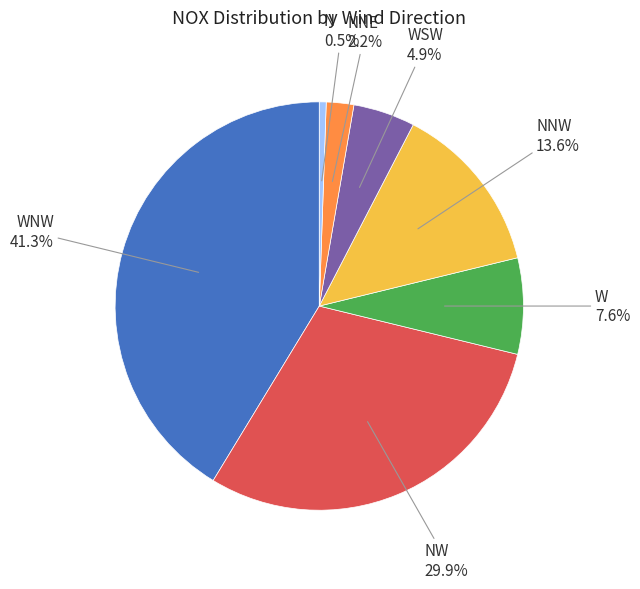

To the nearest percent, what is the difference between the largest and smallest slice percentages?

41%